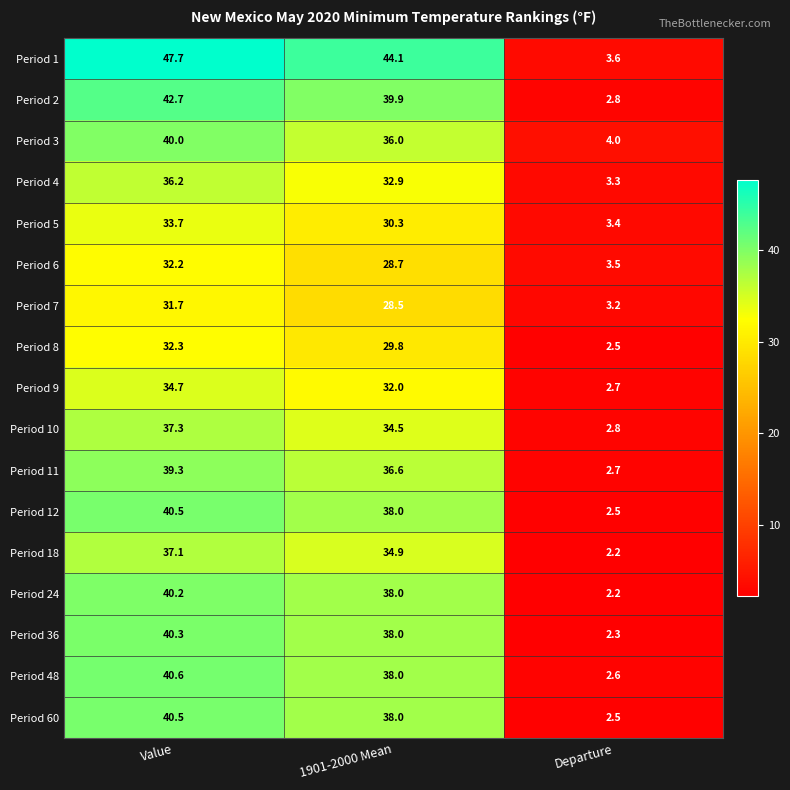

What is the spread (max minus min) of values at Value?

16.0